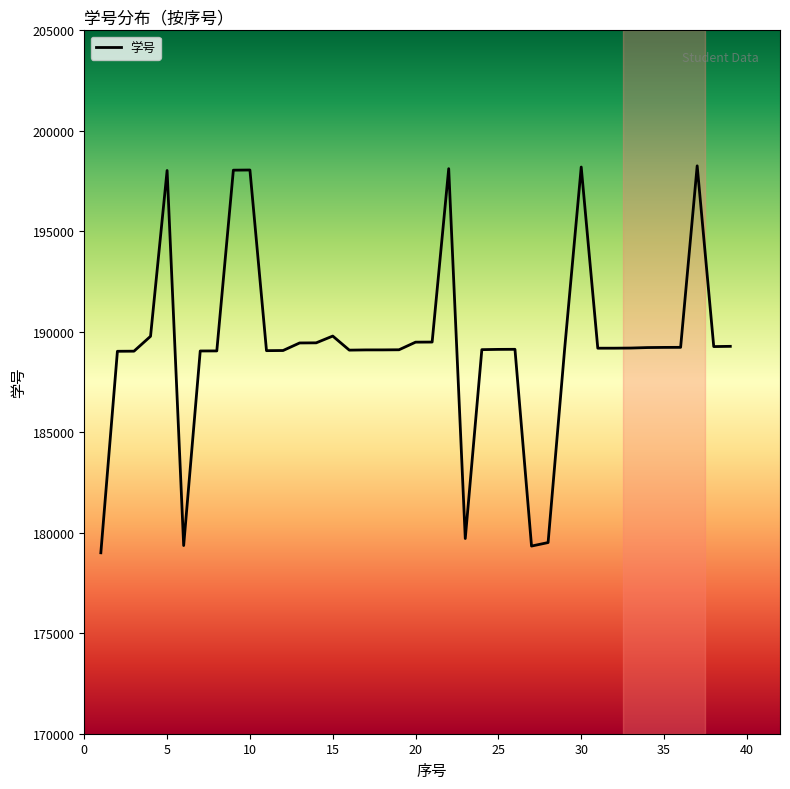

What is the minimum value shown in the chart?

179003